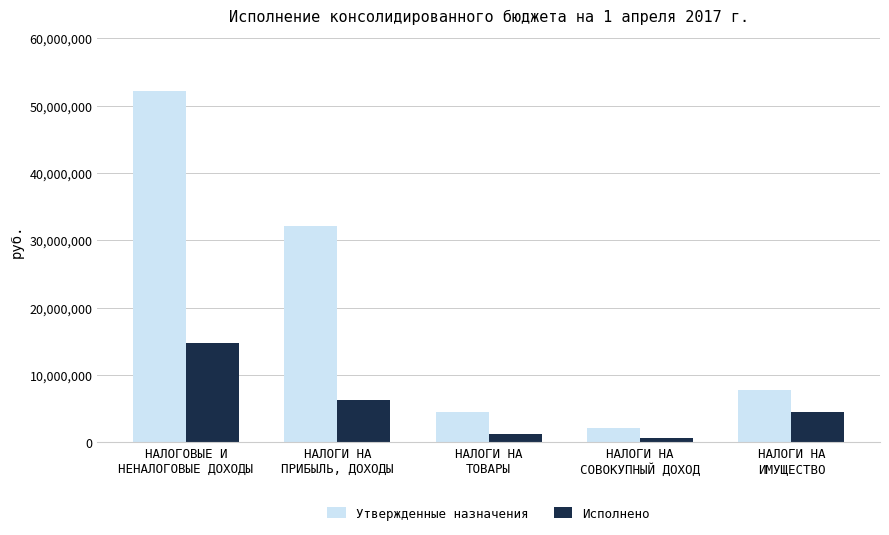

At НАЛОГИ НА
ТОВАРЫ, list the series in order from largest to smallest.

Утвержденные назначения, Исполнено